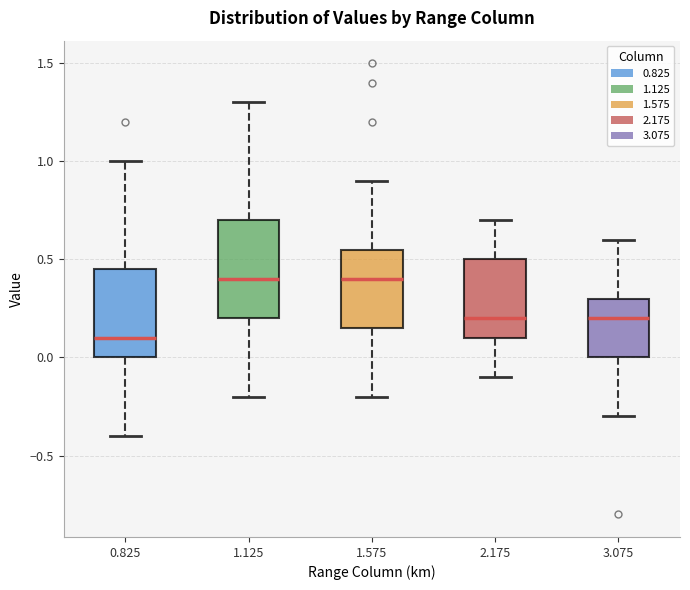

Which box has the lowest median line?

0.825